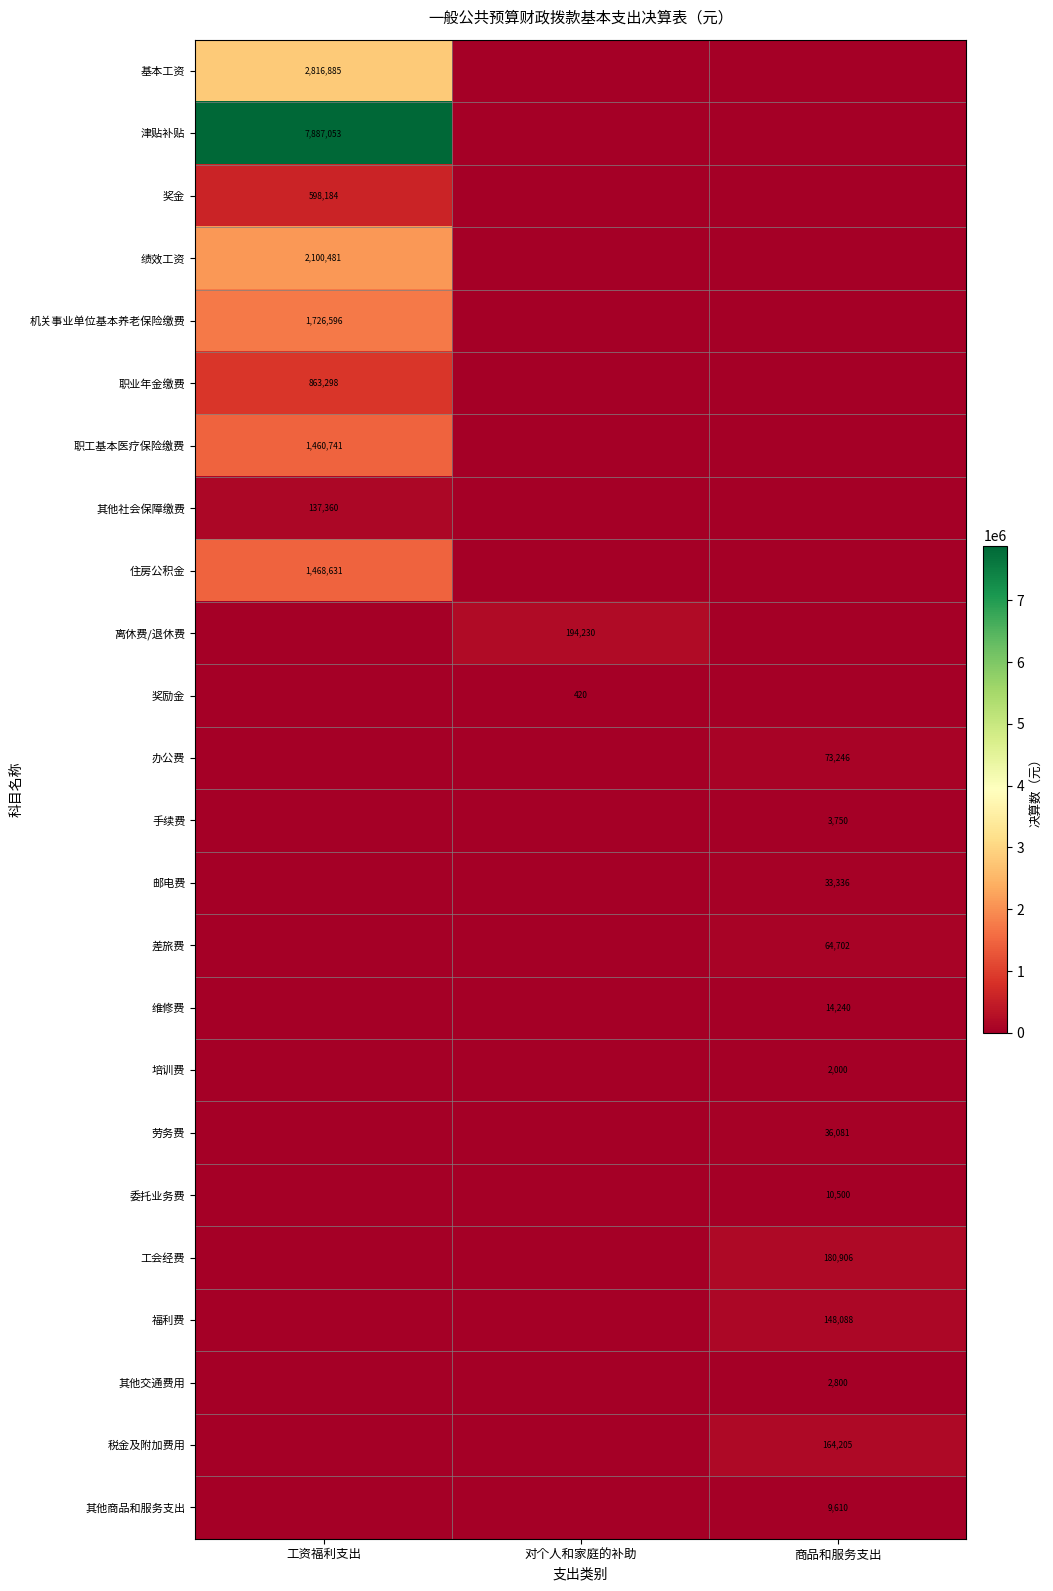

True or false: 委托业务费 has a value of 10500 at 商品和服务支出.

True